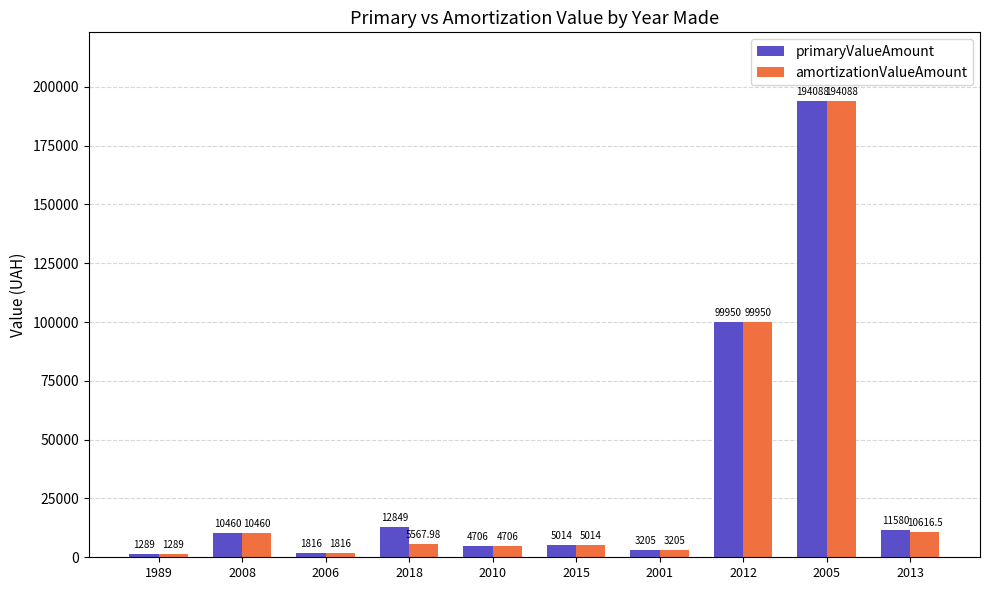

The value of amortizationValueAmount at 2008 is 10460.0. True or false?

True